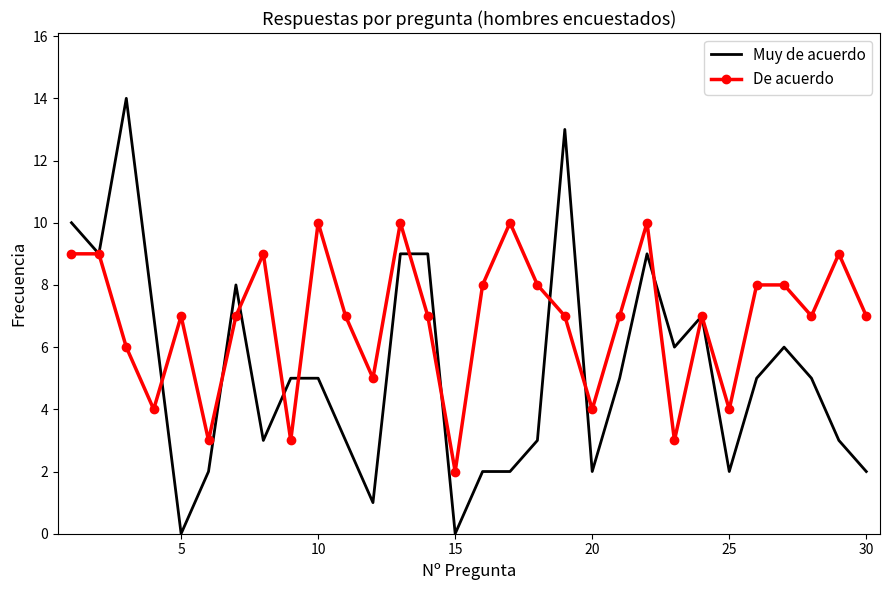

Which series has the widest spread of values?

Muy de acuerdo